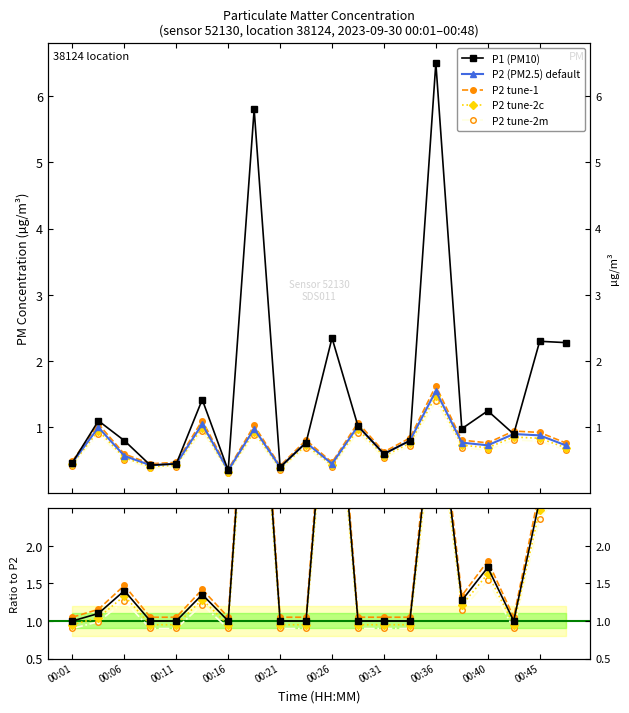

What is the difference between the maximum and minimum values in the P2 series?

1.2